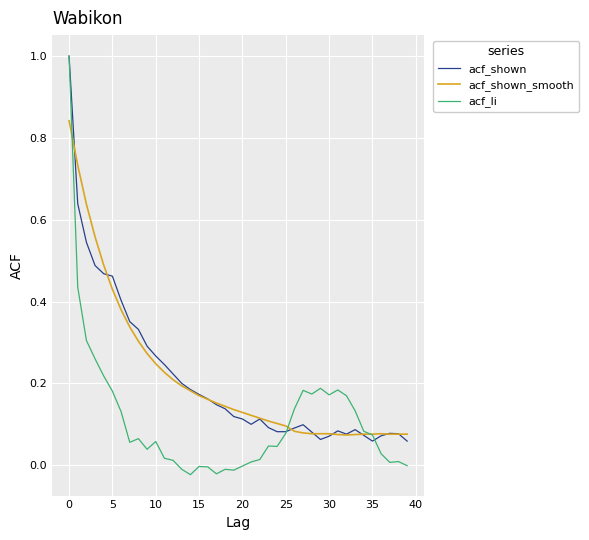

Which series has the largest range (max minus min)?

acf_li